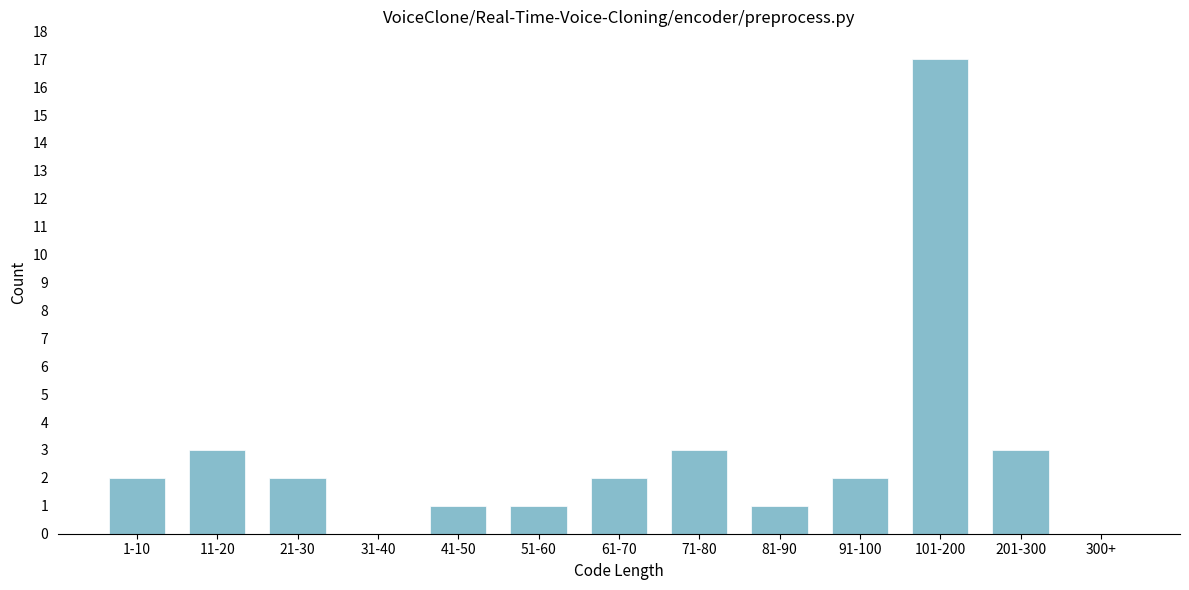

Reading left to right, what are all the values shown in this chart?

1-10=2	11-20=3	21-30=2	31-40=0	41-50=1	51-60=1	61-70=2	71-80=3	81-90=1	91-100=2	101-200=17	201-300=3	300+=0